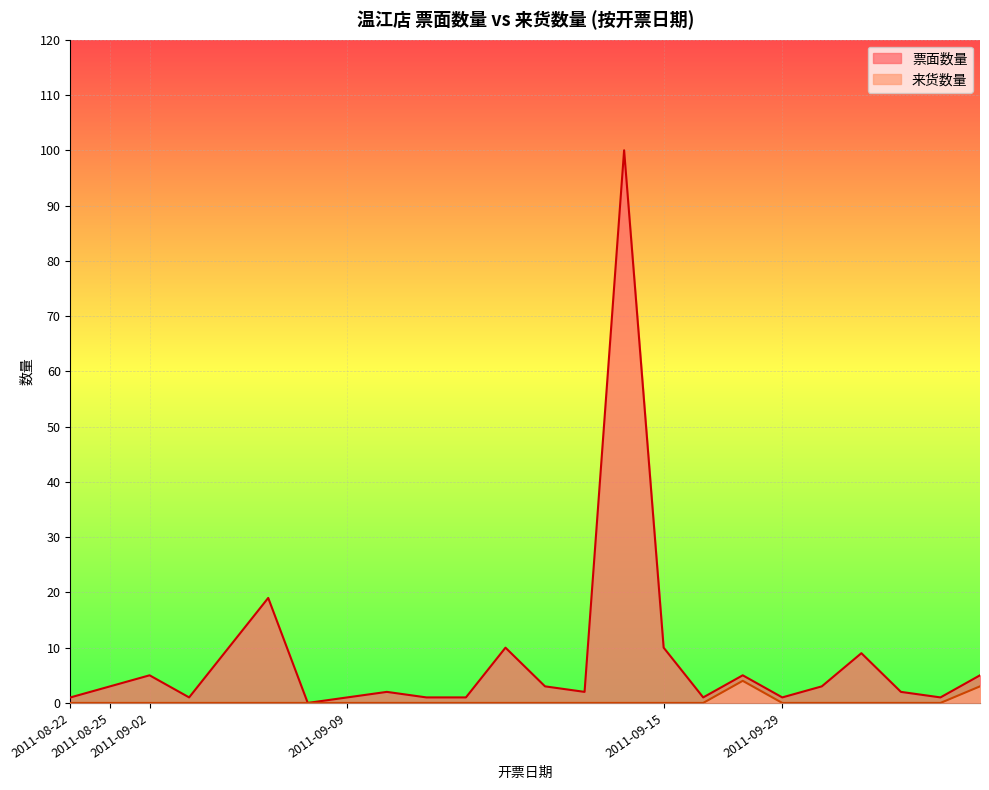

Rank the series at 2011-09-29 from highest to lowest value.

票面数量, 来货数量